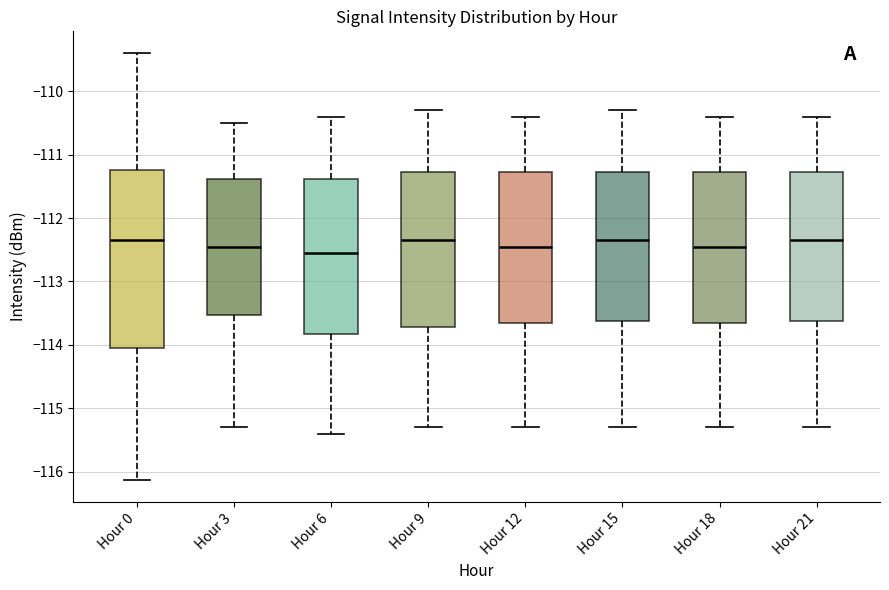

Comparing the boxes themselves (not the whiskers), which one is the tallest?

Hour 0